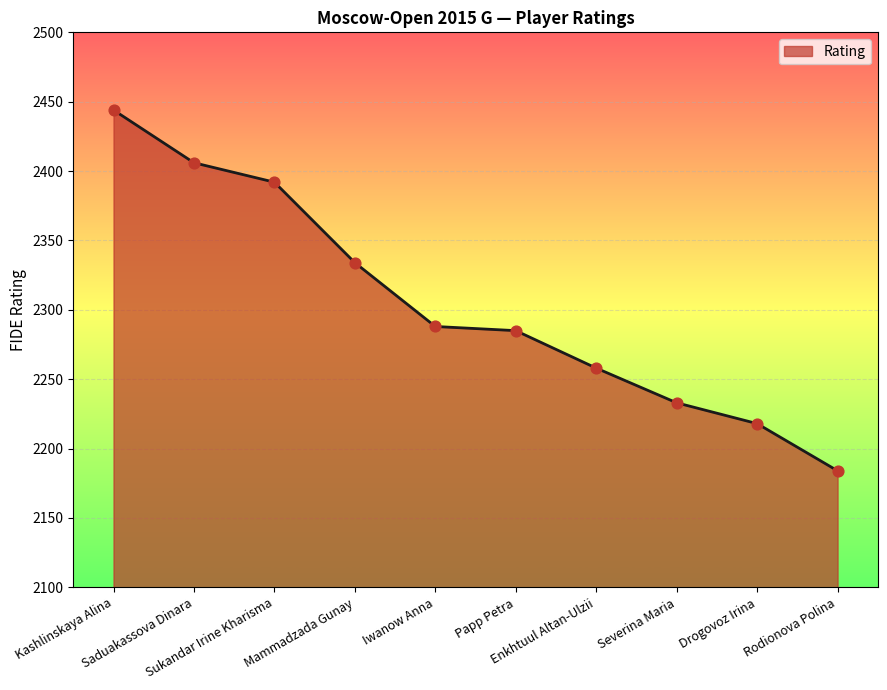

What is the ratio of the value at Iwanow Anna to the value at Sukandar Irine Kharisma?

1.0